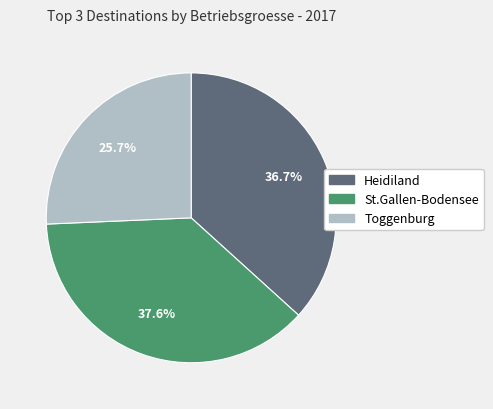

Count the number of slices in the pie.

3